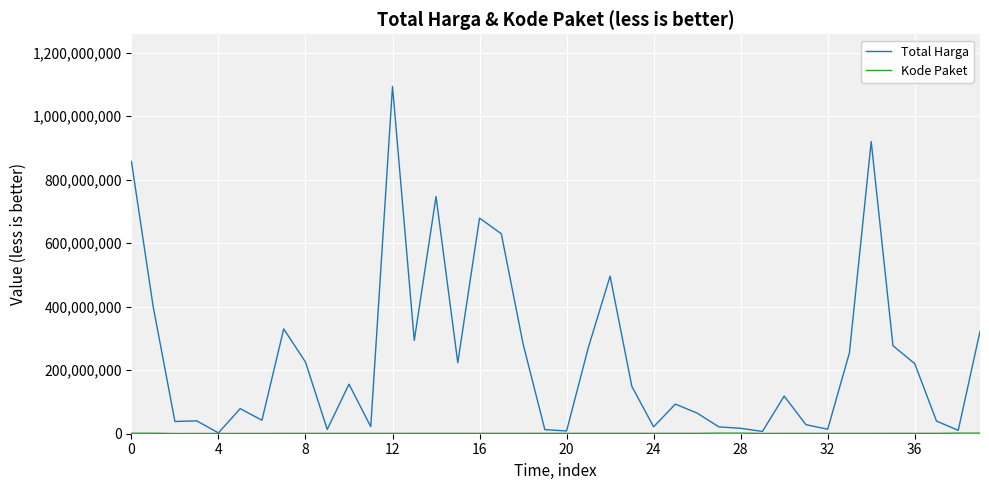

What is the maximum value shown in the chart?

1093846000